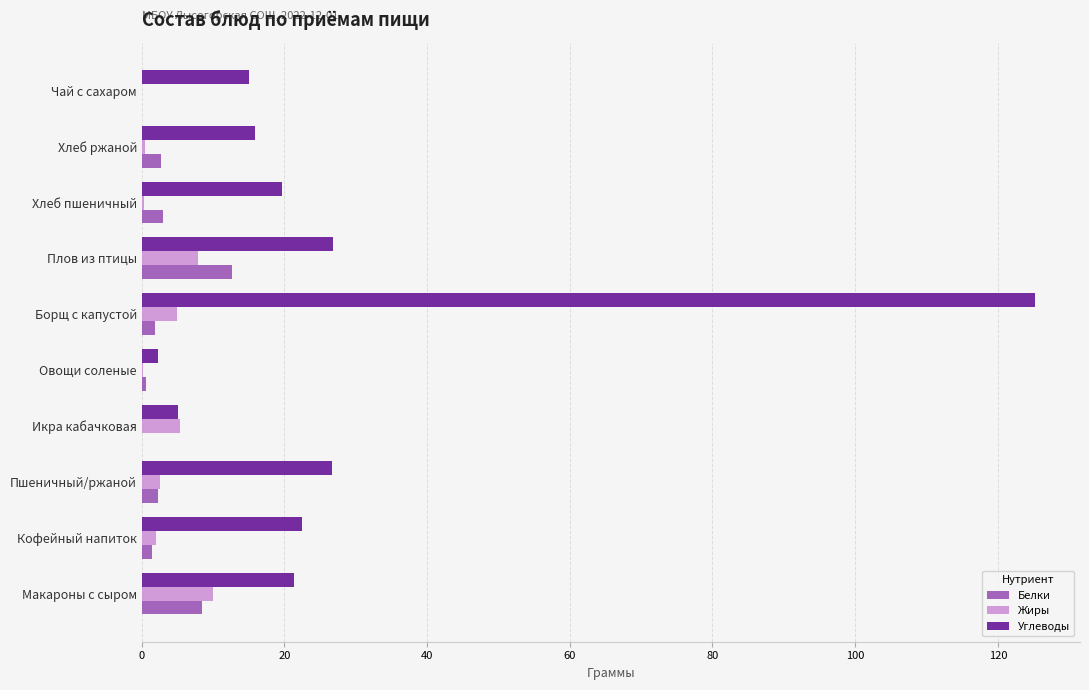

At which category is the sum across all series the highest?

Борщ с капустой